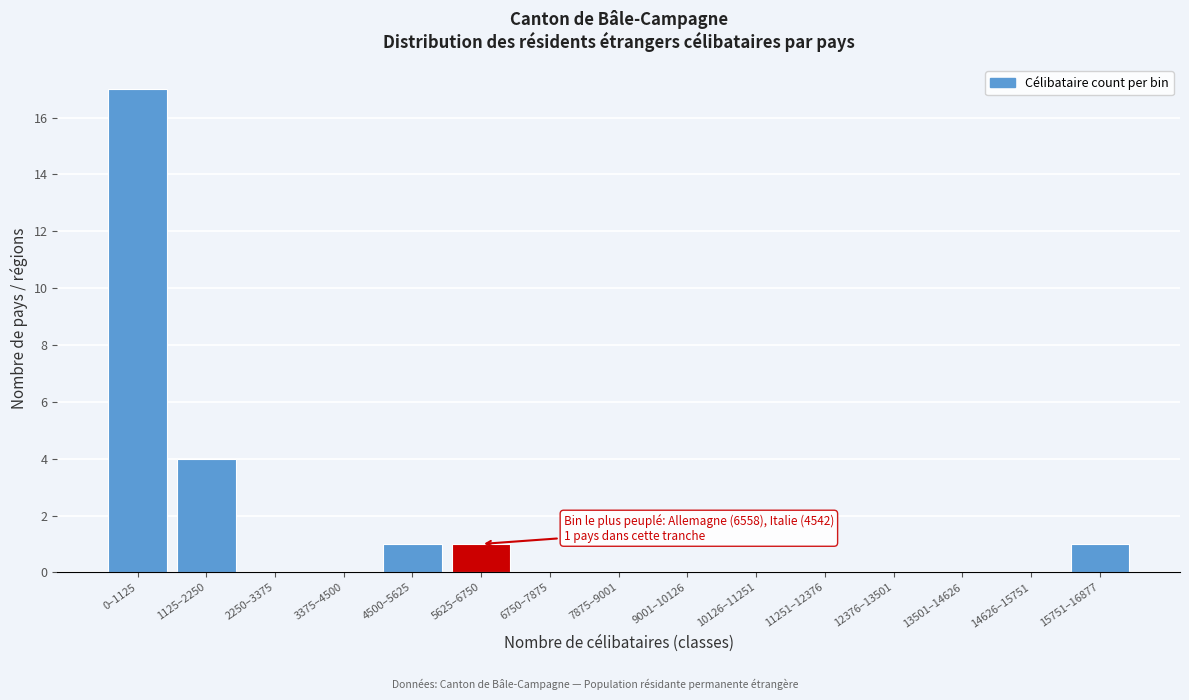

Reading left to right, list all the values displayed in this chart.

0–1125=17	1125–2250=4	2250–3375=0	3375–4500=0	4500–5625=1	5625–6750=1	6750–7875=0	7875–9001=0	9001–10126=0	10126–11251=0	11251–12376=0	12376–13501=0	13501–14626=0	14626–15751=0	15751–16877=1